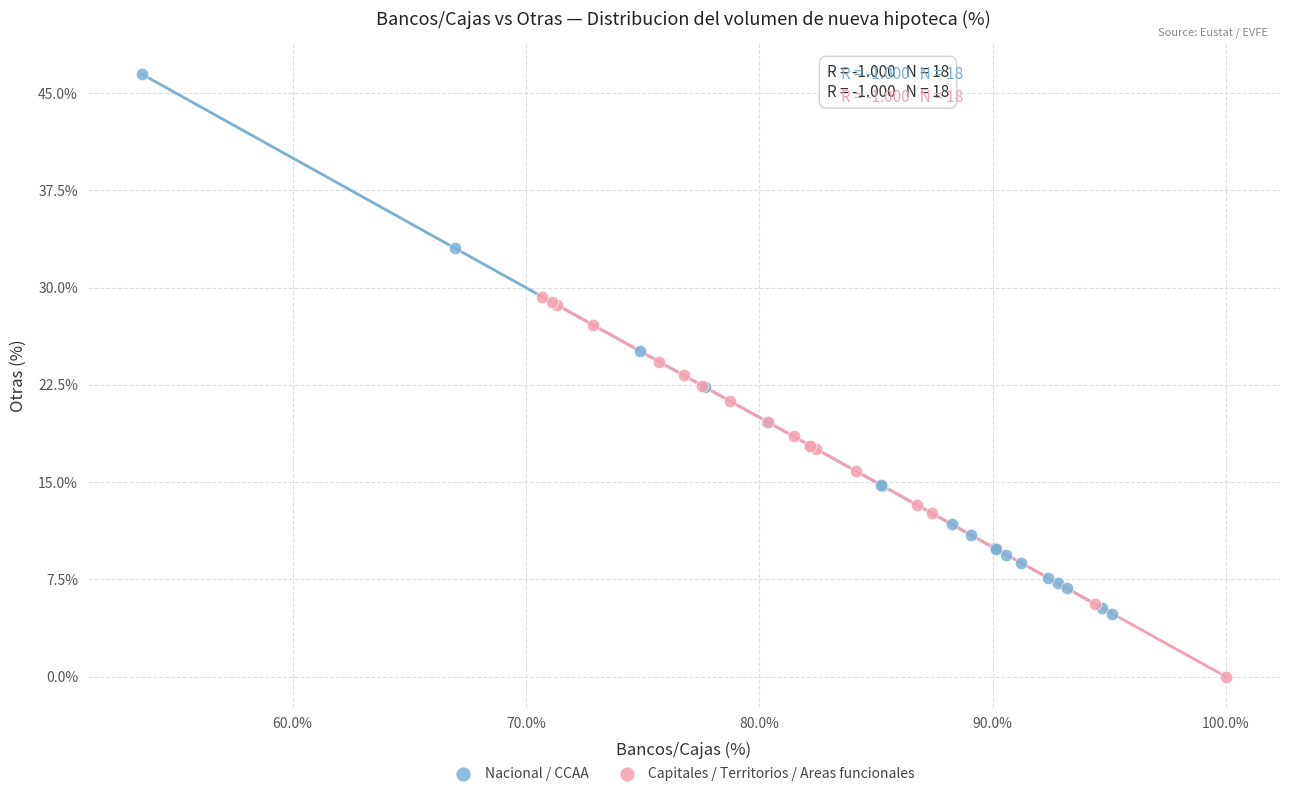

Which series has the widest spread of Y values?

Nacional / CCAA